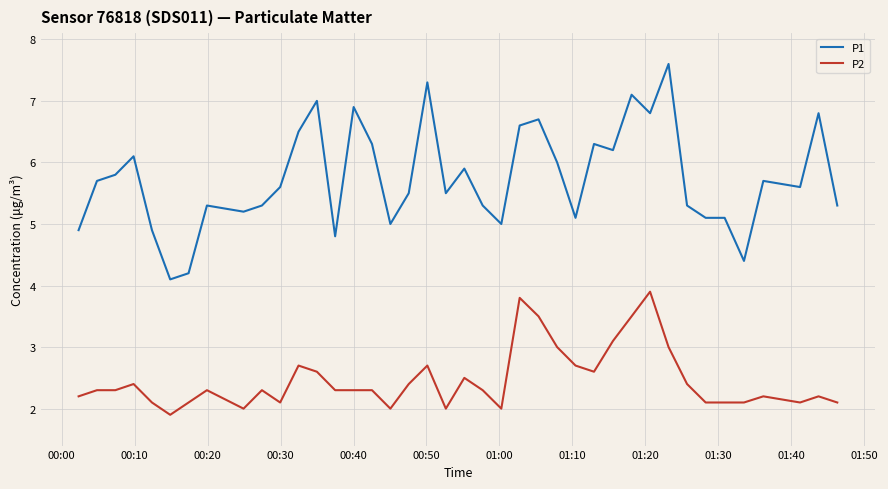

True or false: P2 has more than 1 points higher than both neighbors.

True